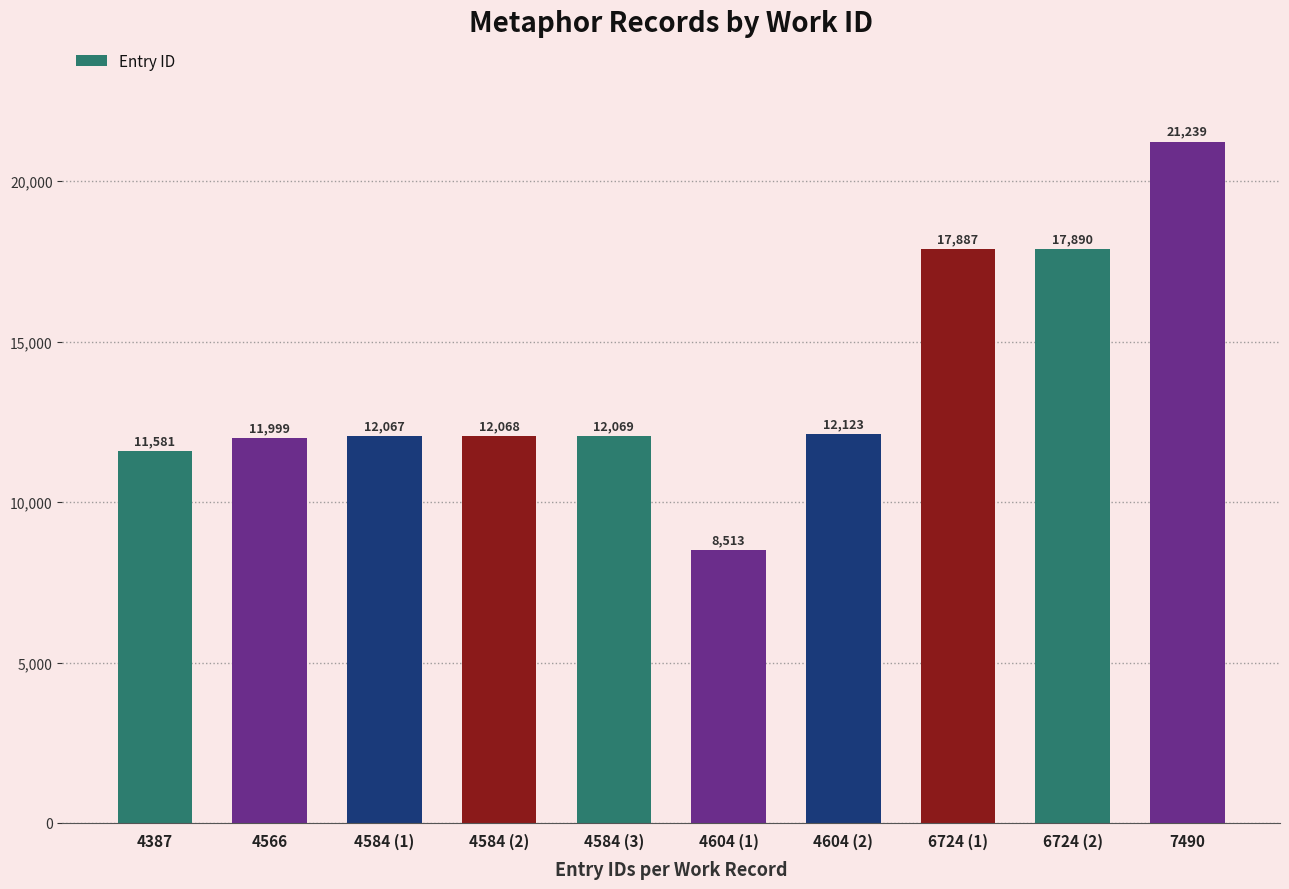

Rank the categories by value from highest to lowest.

7490, 6724 (2), 6724 (1), 4604 (2), 4584 (3), 4584 (2), 4584 (1), 4566, 4387, 4604 (1)